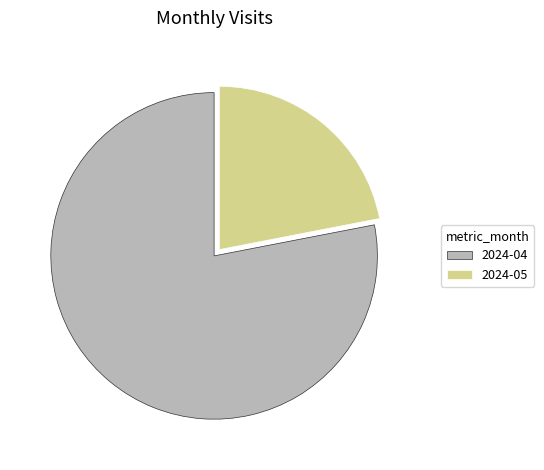

Count the number of slices in the pie.

2